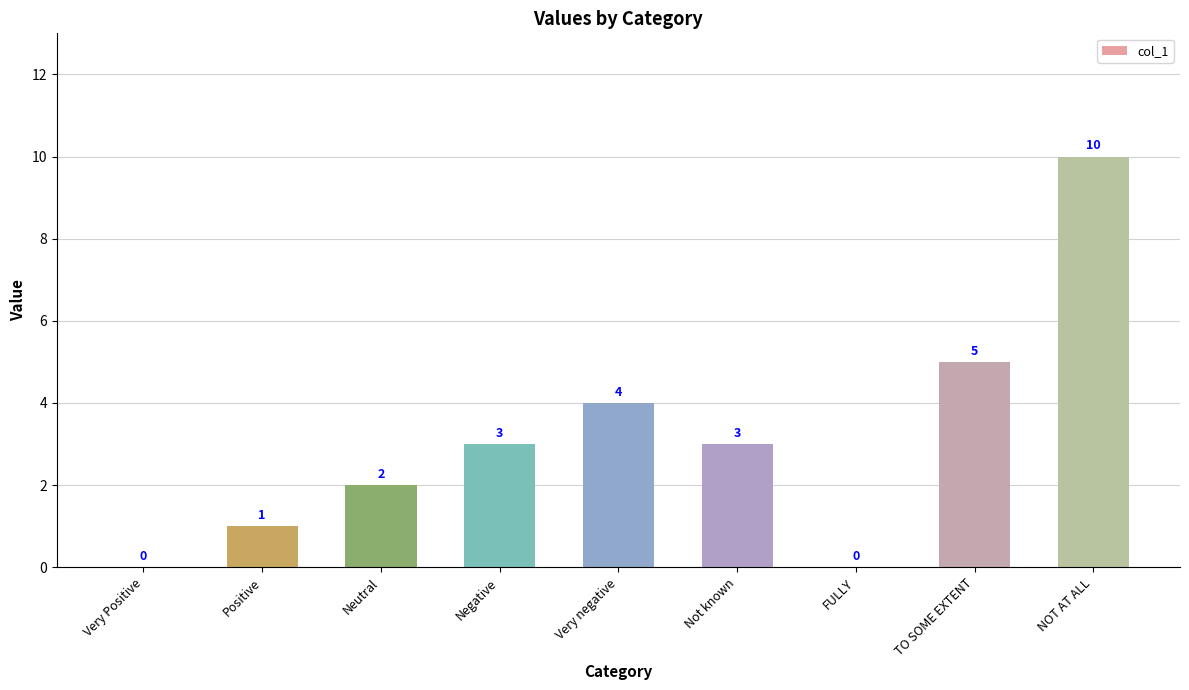

How many positive values are there?

7